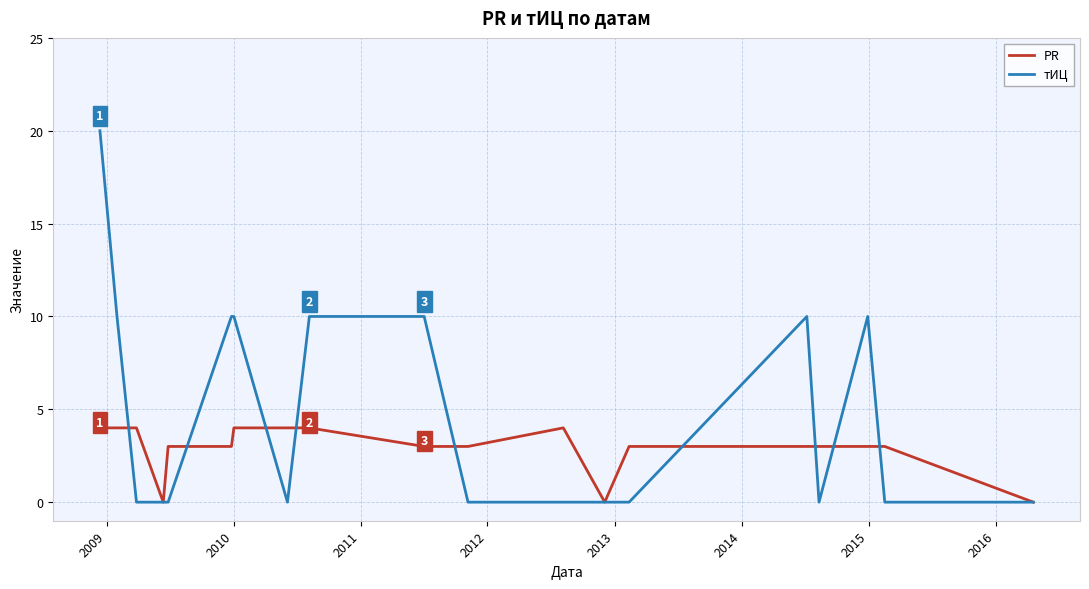

Rank the series by their maximum value, from lowest to highest.

PR, тИЦ